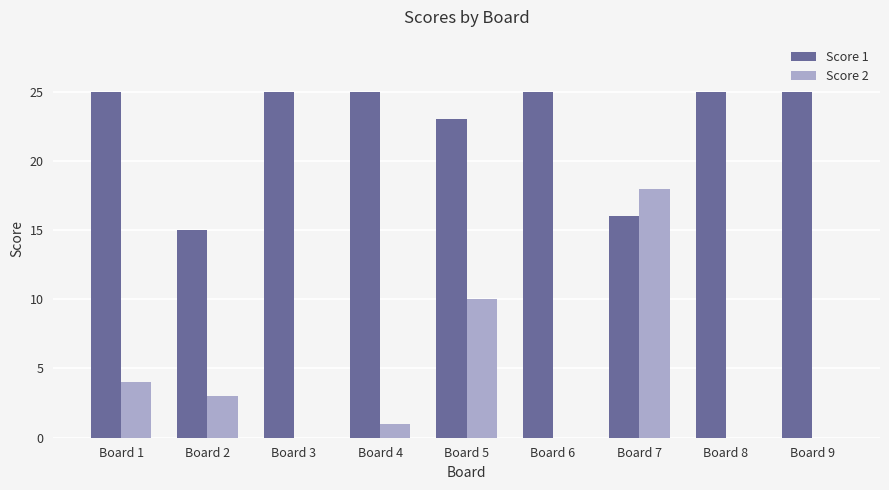

Is it true that Score 2 equals -6 at Board 8?

False